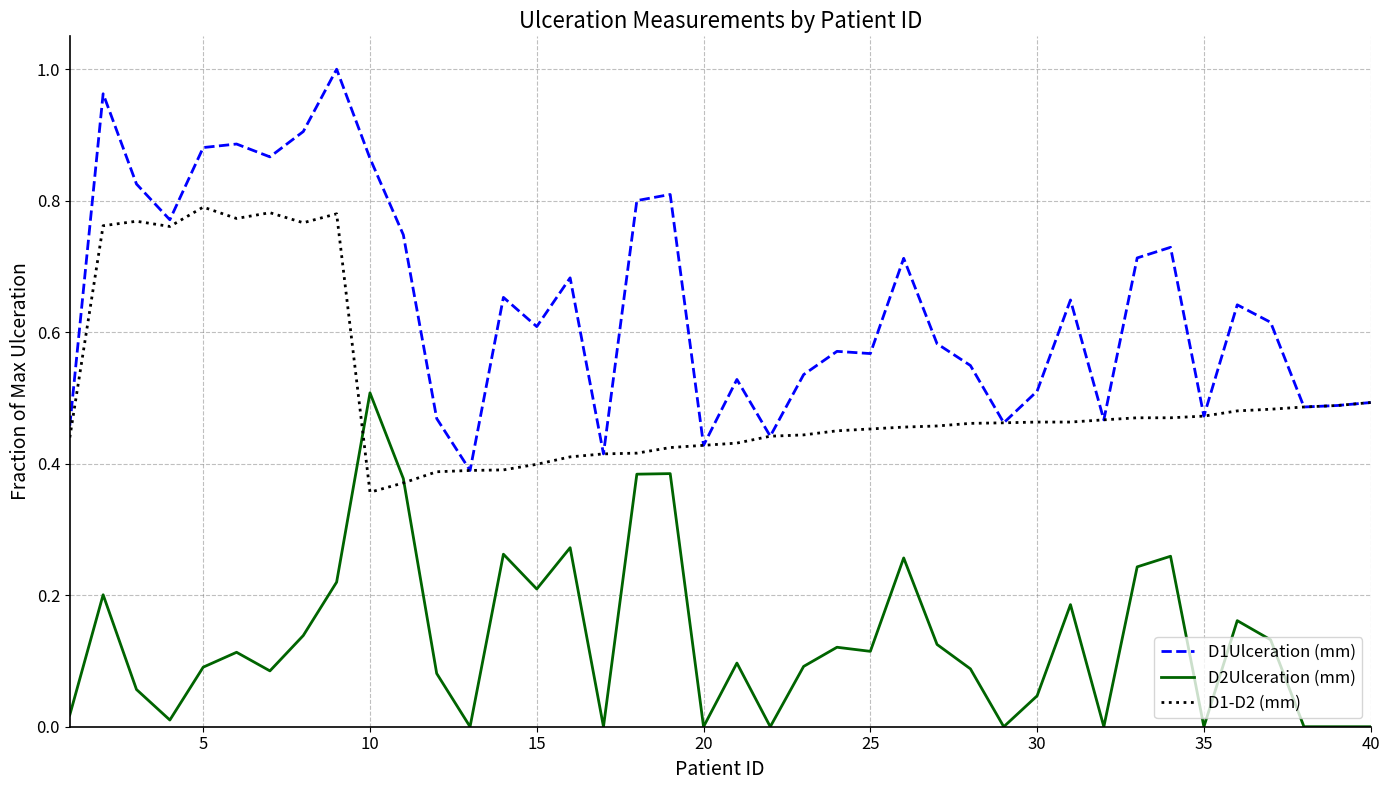

Rank the series by their average value, from lowest to highest.

D2Ulceration (mm), D1-D2 (mm), D1Ulceration (mm)